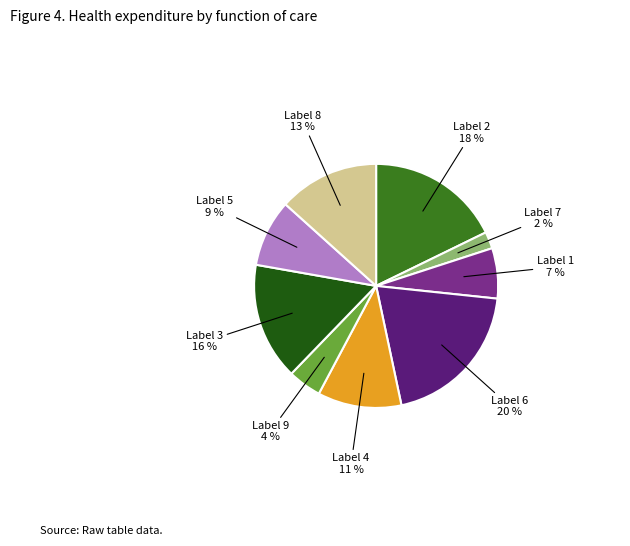

Count the number of slices in the pie.

9